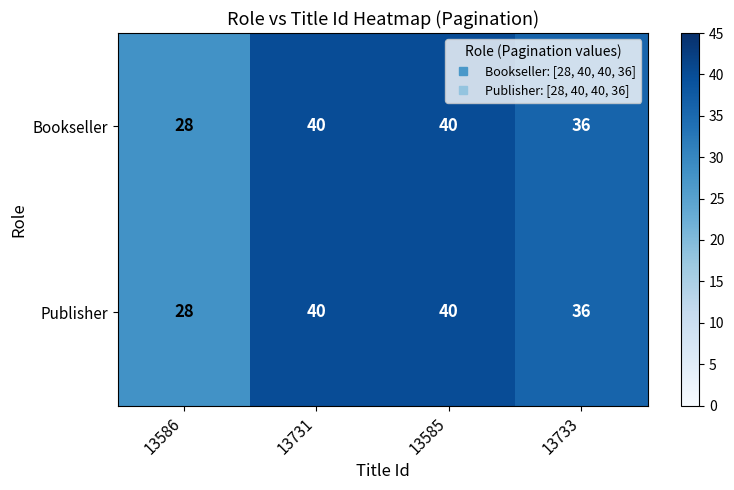

What value does the Bookseller series have at 13733, to the nearest 5?

35